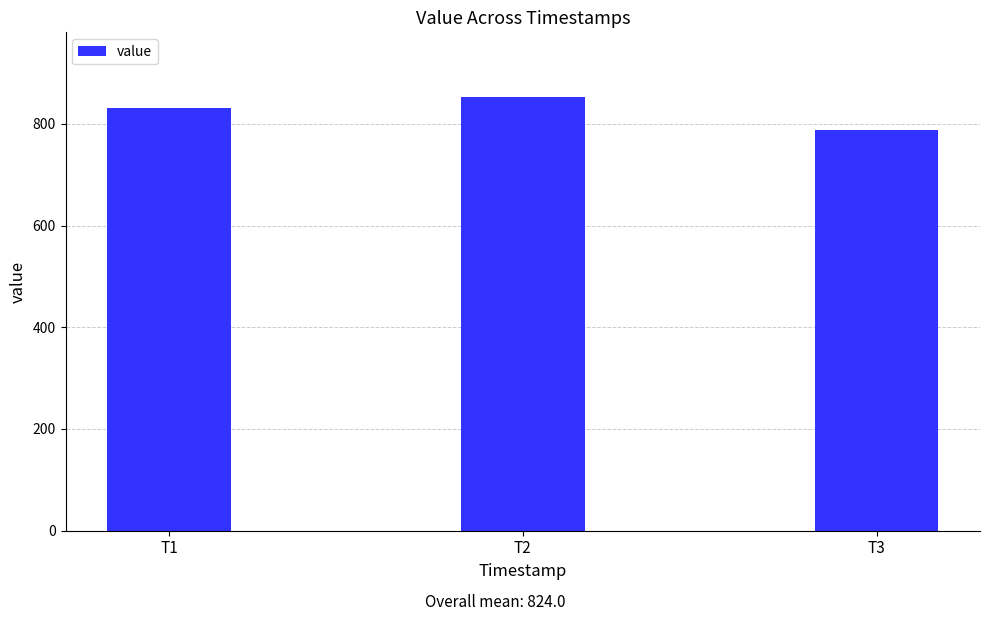

How many series are shown in this chart?

1